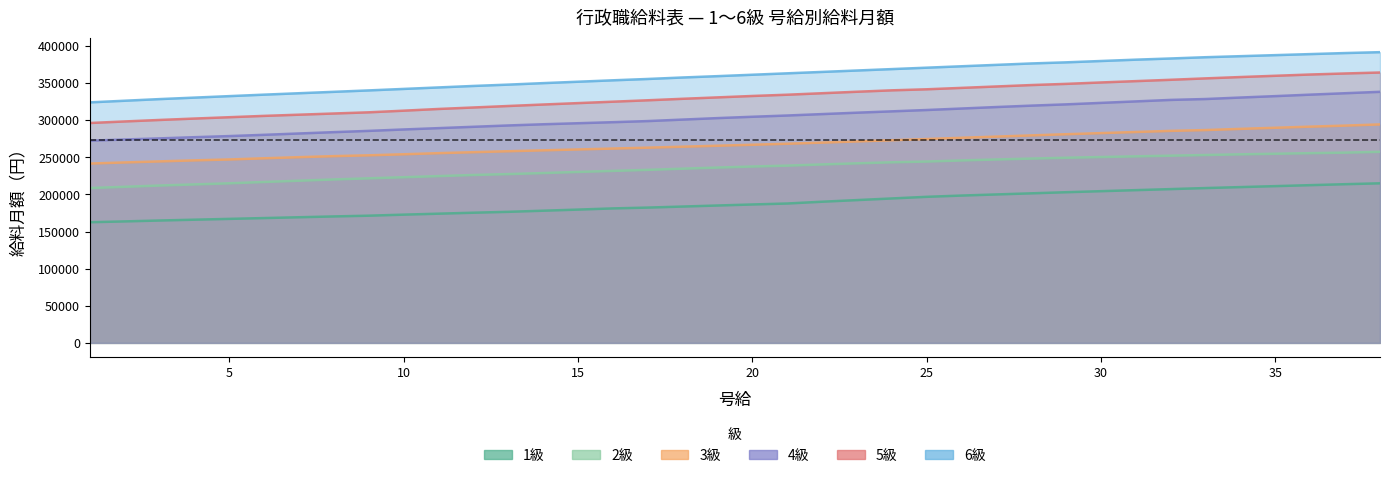

At which label is 5級 closest to 330100?

19